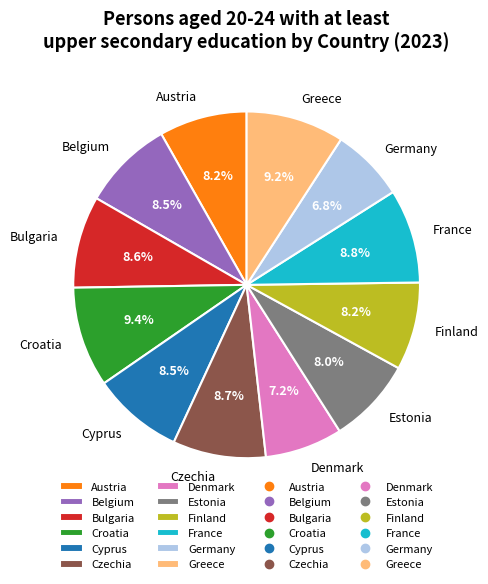

Is the sum of Croatia and France greater than half?

No